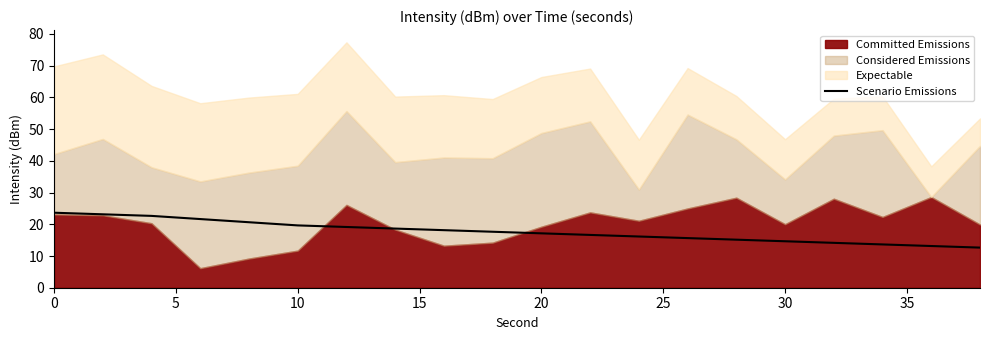

True or false: Scenario Emissions has a value of 14.6 at 30.

True